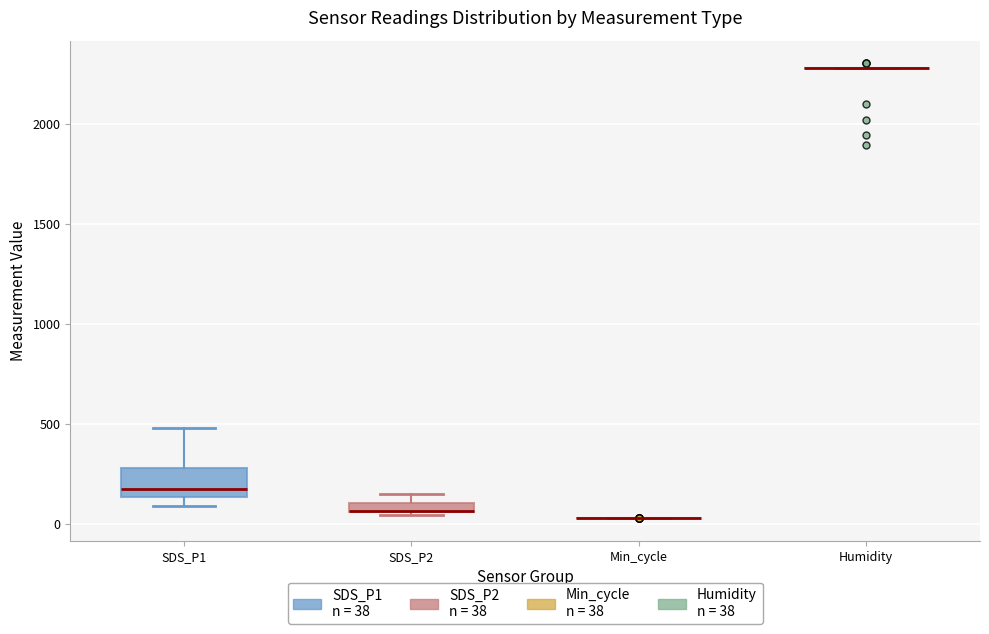

Where is the upper edge of the box for SDS_P2 on the y-axis? The values are not printed on the chart, so give them approximately, as read against the axis.

100